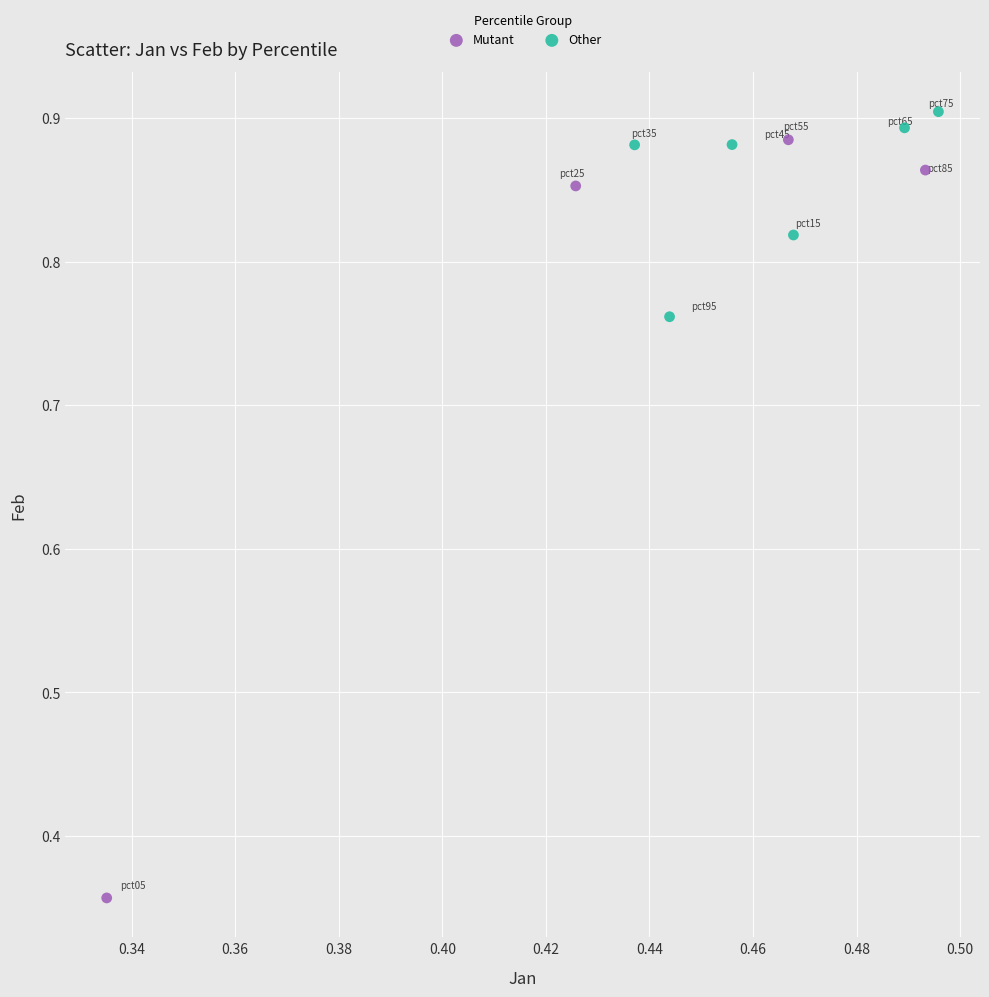

Which series has the widest spread of Y values?

Mutant